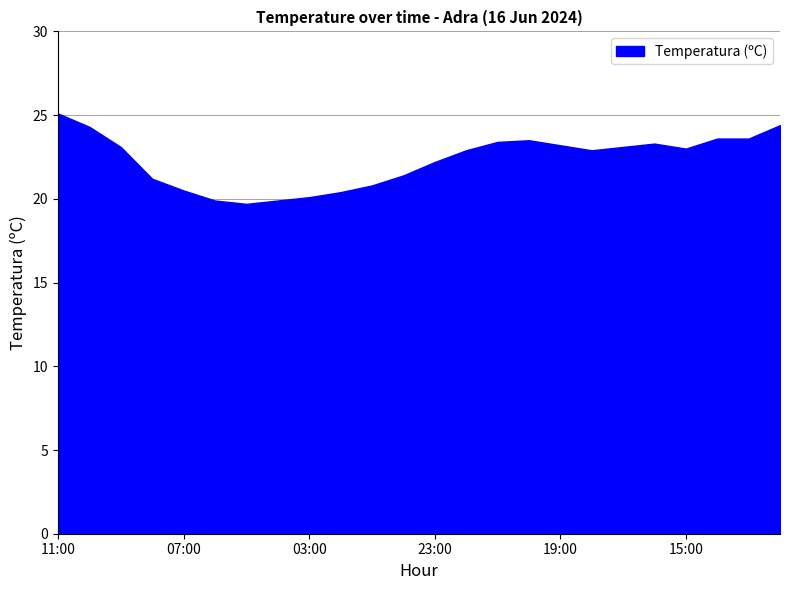

Which label corresponds to the smallest value in the chart?

05:00